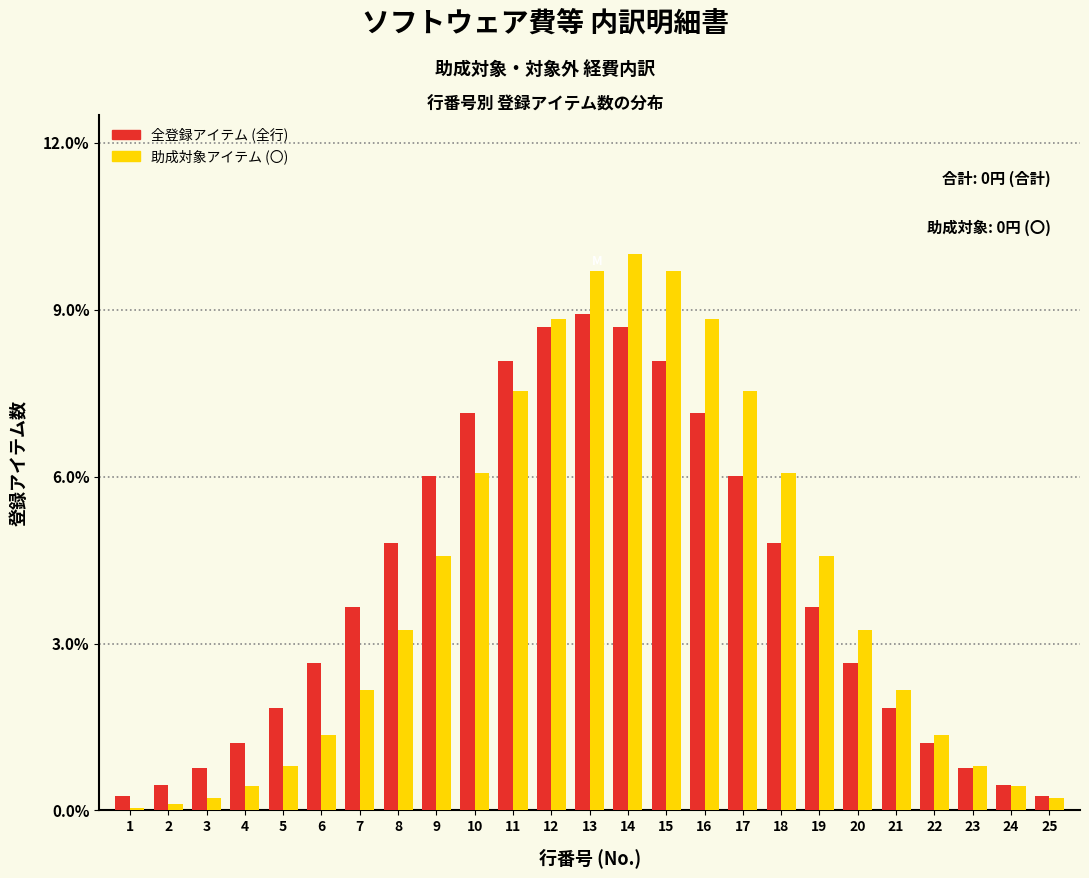

Is the value of 全登録アイテム (全行) at 22 greater than the value of 助成対象アイテム (〇) at 12?

No